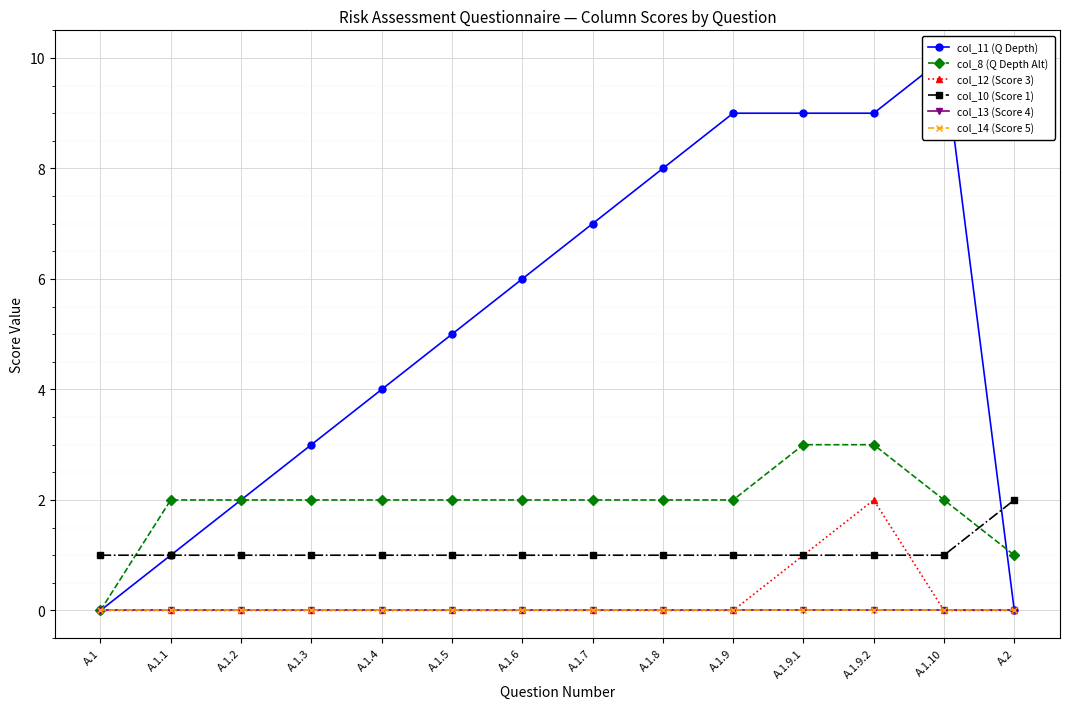

What is the spread (max minus min) of values at A.1.2?

2